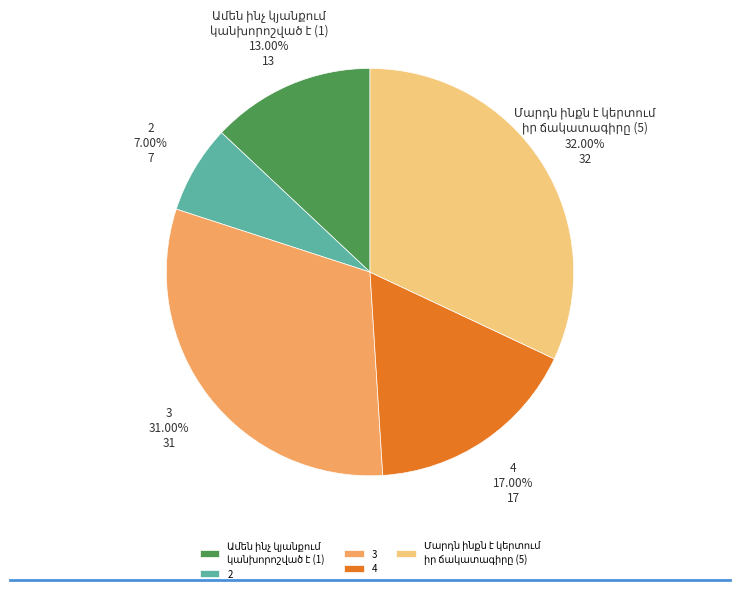

To the nearest percent, what is the average slice percentage?

20%